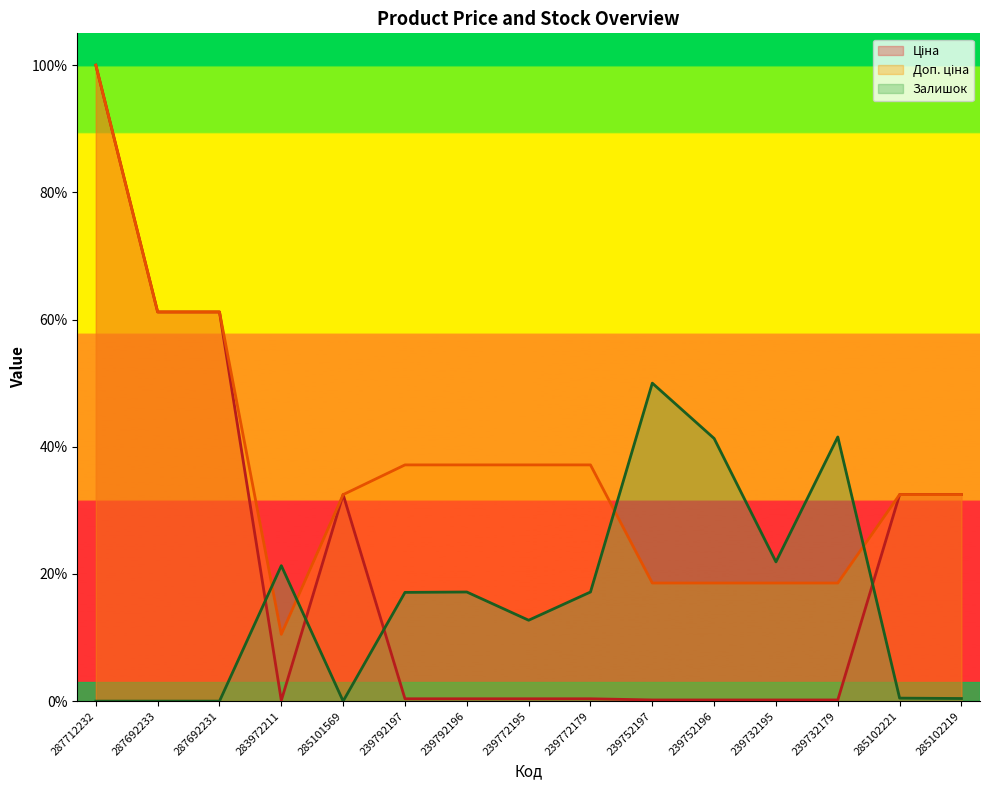

How many times do Залишок and Доп. ціна cross each other?

4